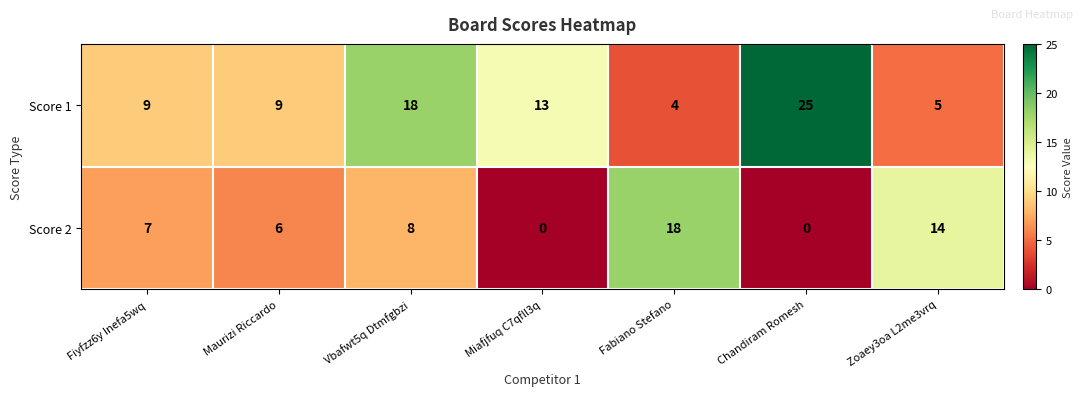

True or false: Score 2 has a value of 12 at Miafjfuq C7qfll3q.

False